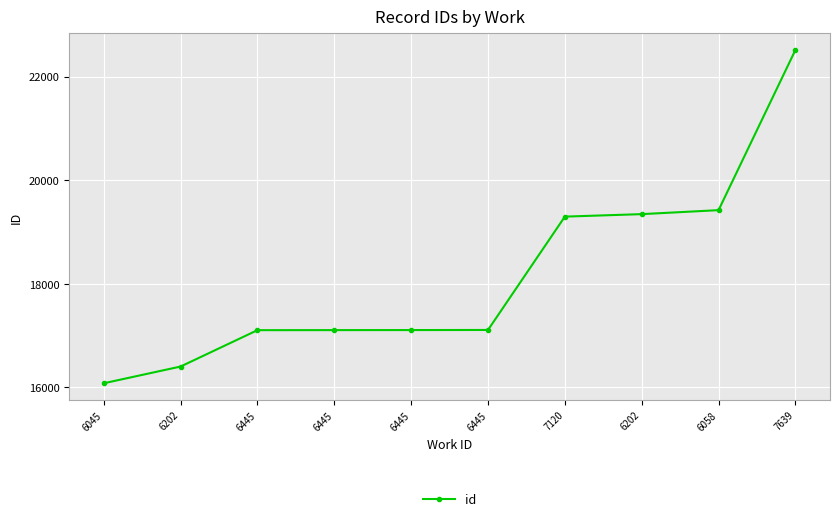

What is the label of the 2nd point from the left?

6202